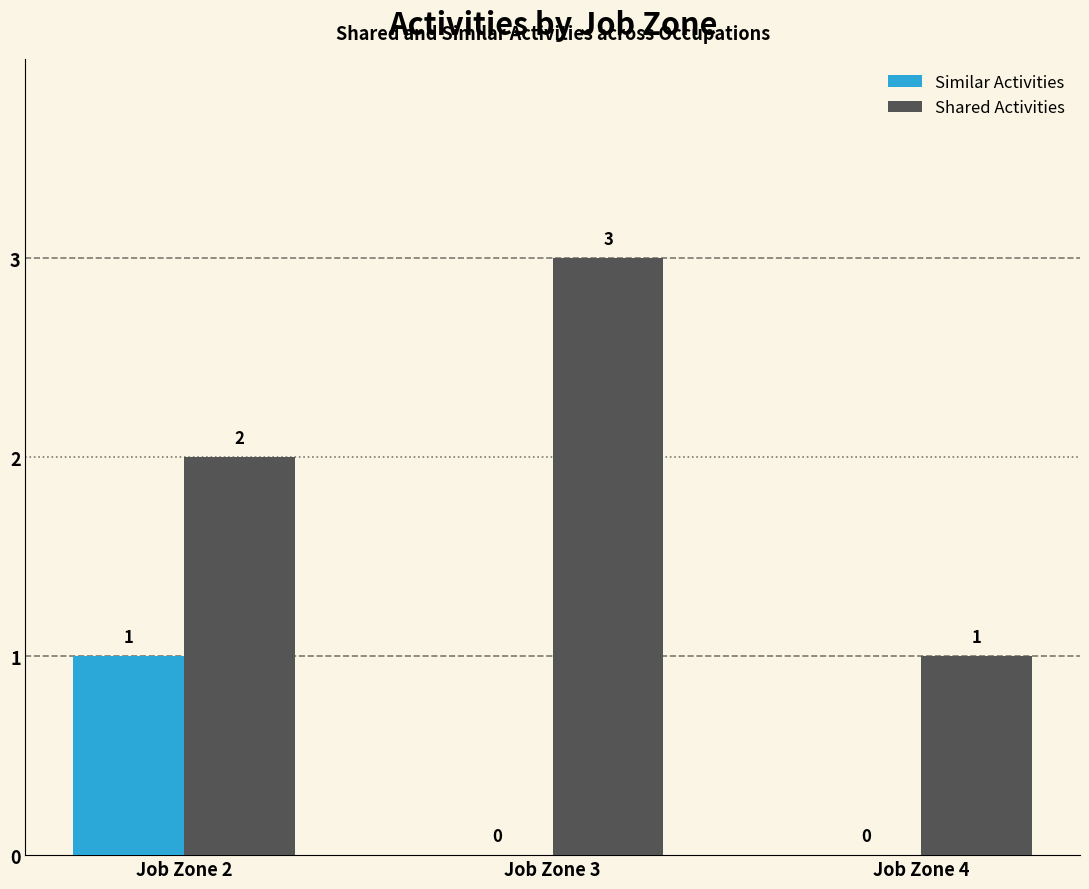

What is the approximate value of Similar Activities at Job Zone 2?

1